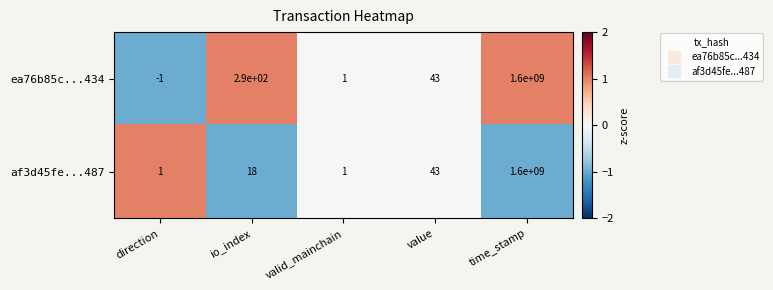

Reading left to right, what are all the values shown in this chart?

ea76b85c...434: -1	290	1	43	1600000000
af3d45fe...487: 1	18	1	43	1600000000